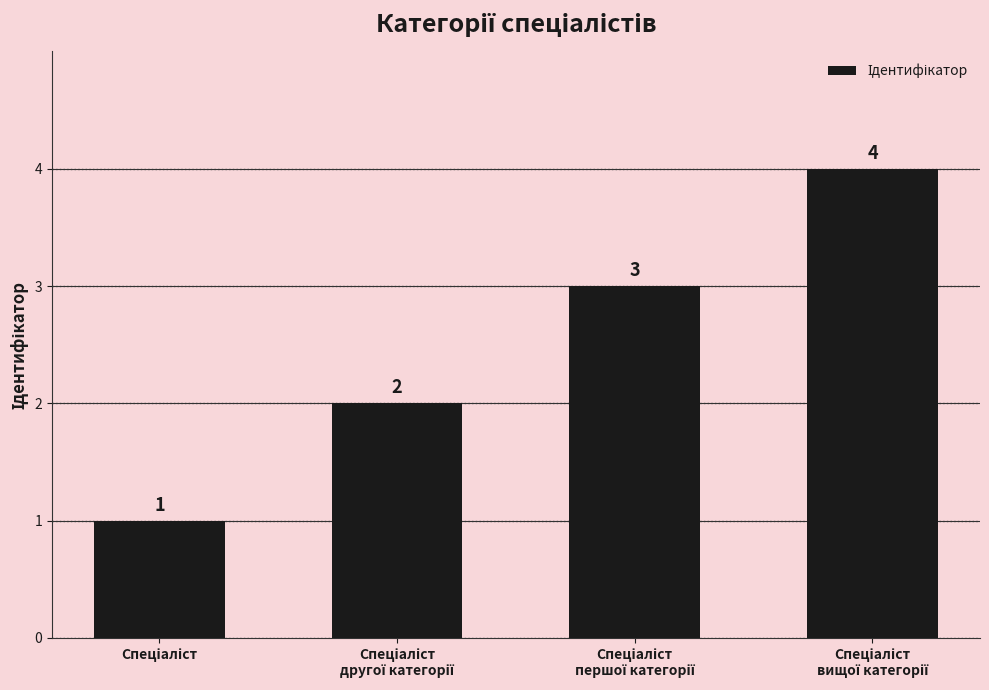

Reading left to right, transcribe all the data shown in this chart.

1	2	3	4